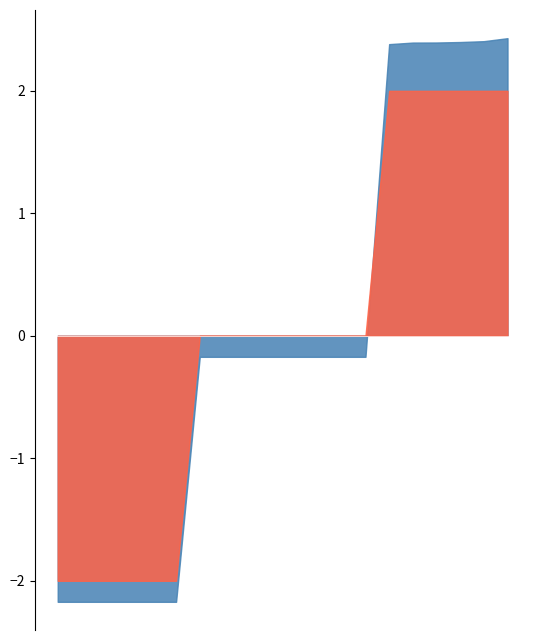

Is it true that Gross Ongoing Cost equals 0.0 at Series C EUR Hedged?

False